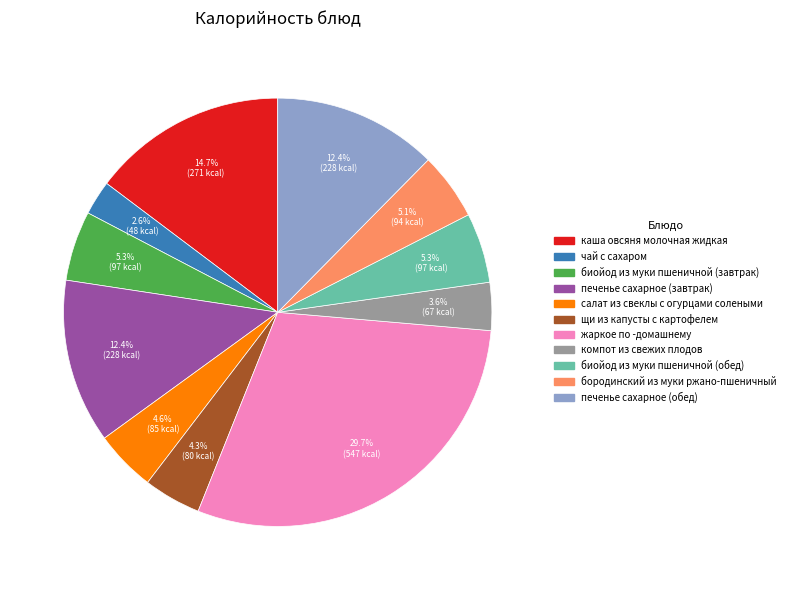

Is биойод из муки пшеничной (завтрак) the majority of the pie?

No